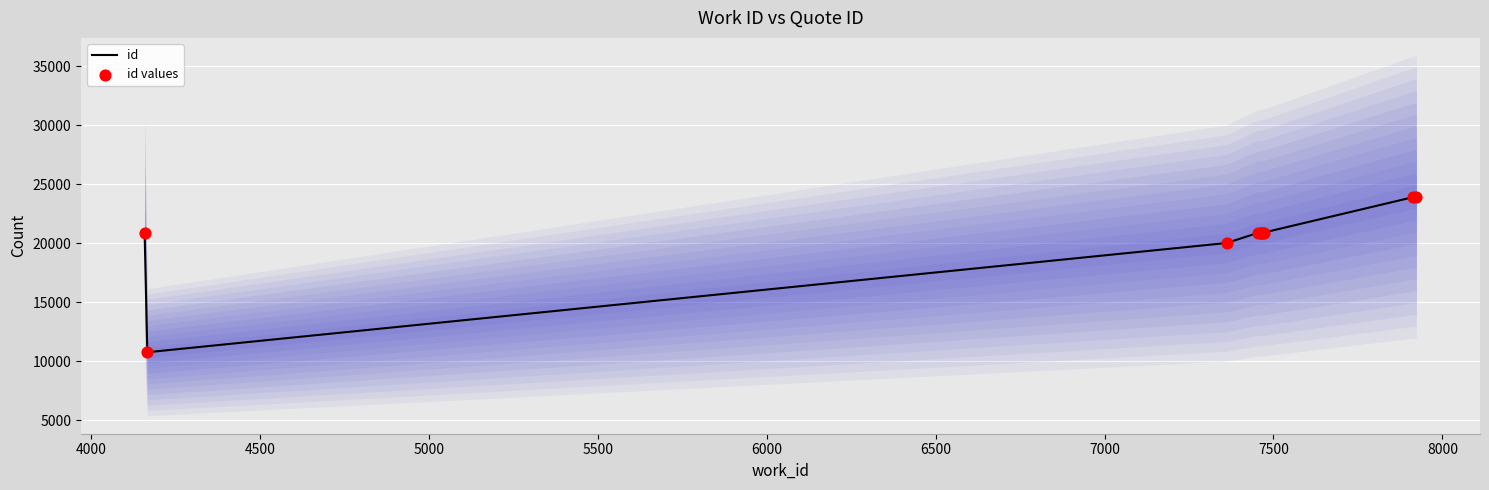

Which series reaches the minimum Y coordinate?

id